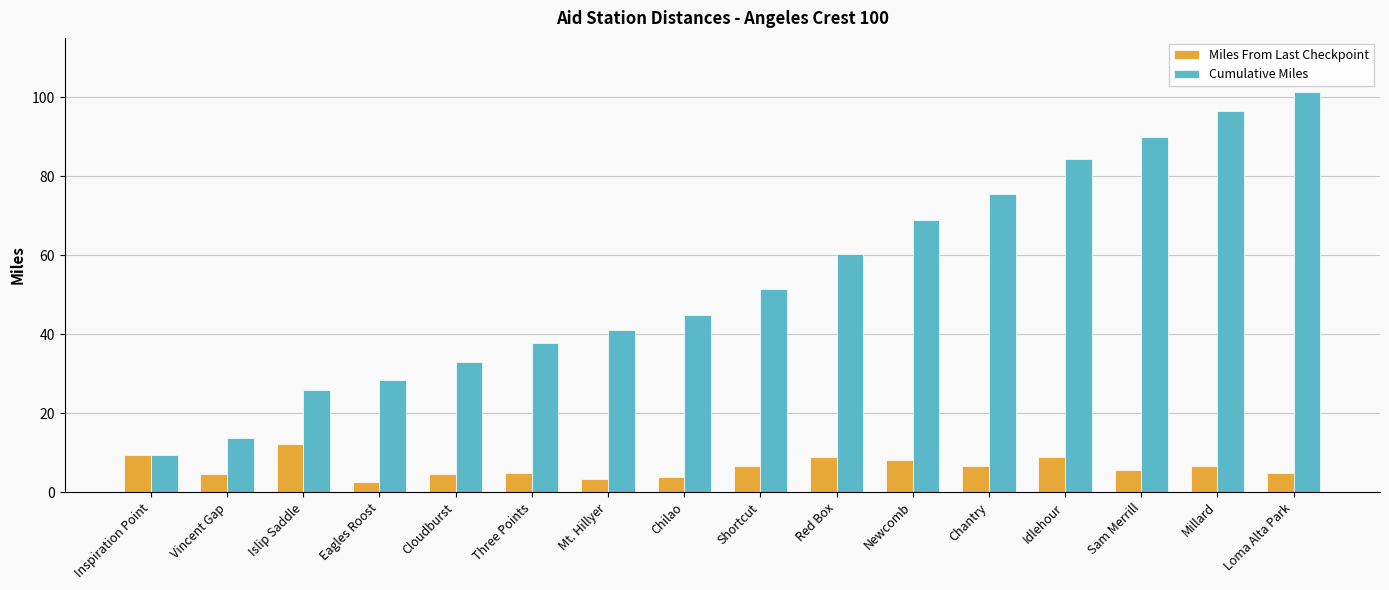

At which category does the chart reach its peak across all series?

Loma Alta Park